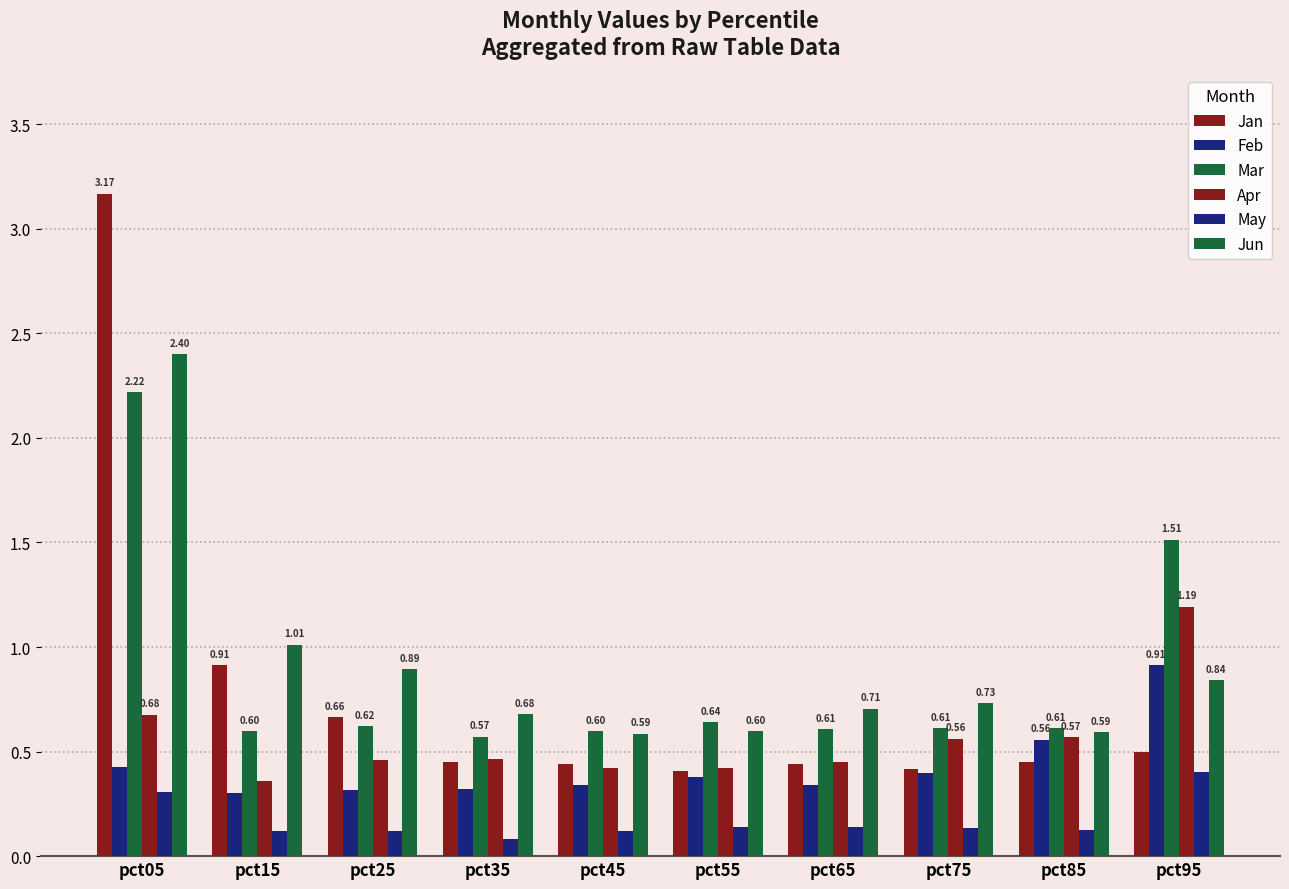

Count the number of categories in the chart.

10